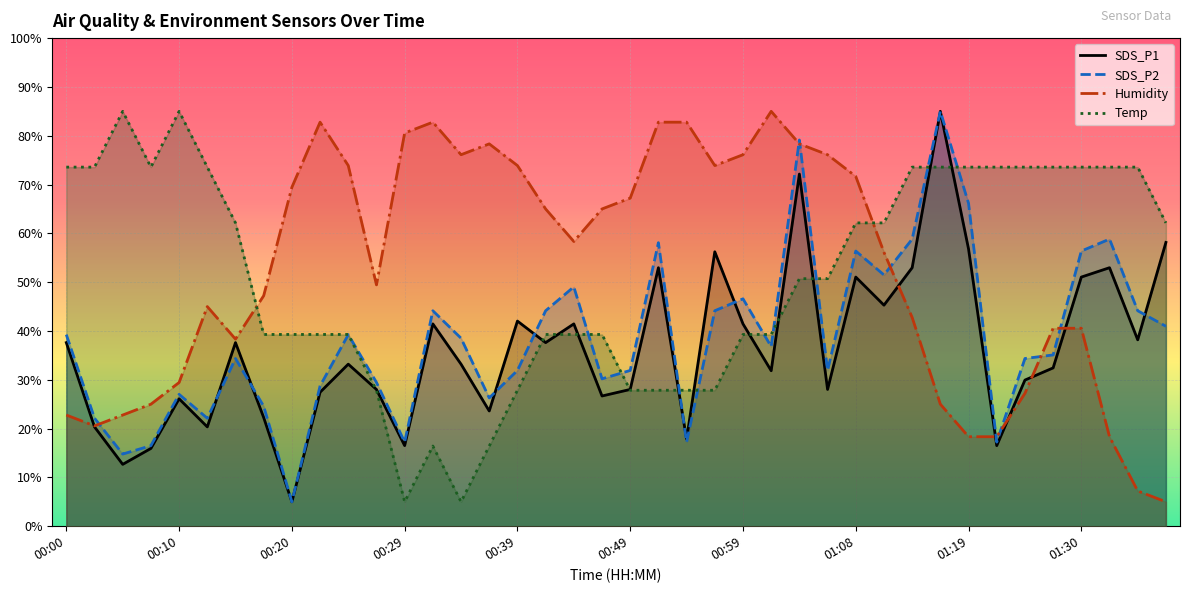

Between 00:47 and 01:08, which is larger?

01:08